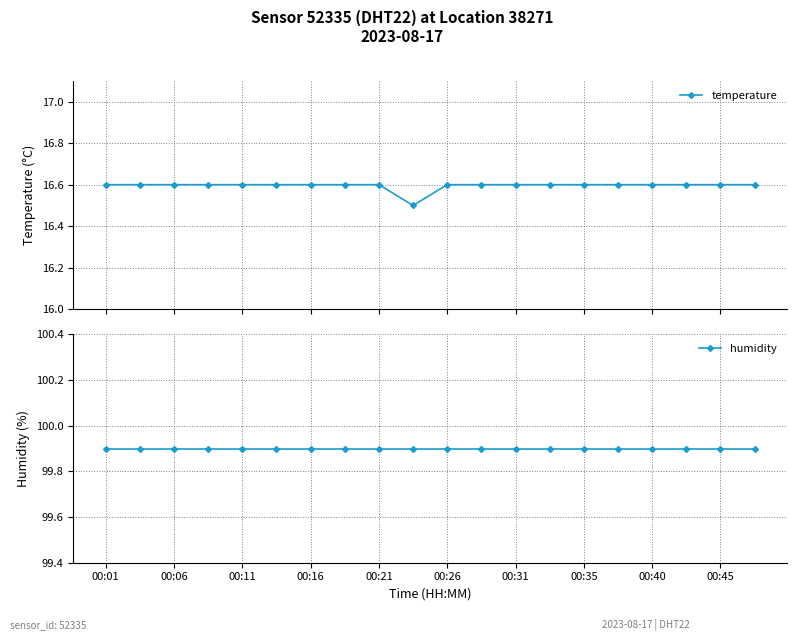

How many temperature values are between 16 and 17?

20